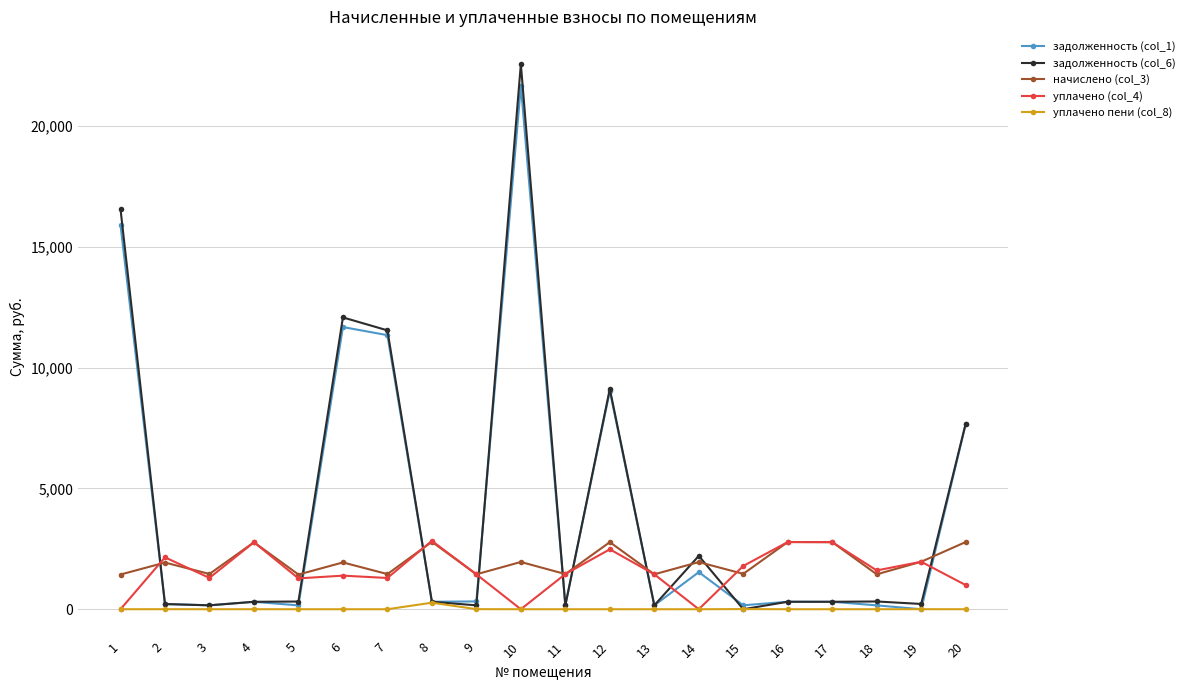

The уплачено (col_4) series shows 1965.2 at 19. True or false?

True